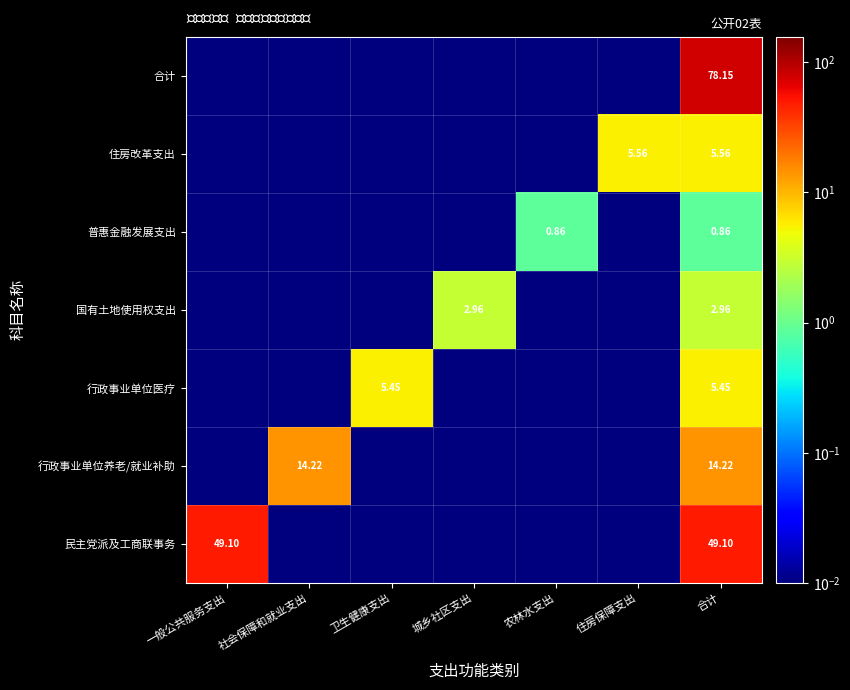

At how many categories does at least one series exceed 1?

6